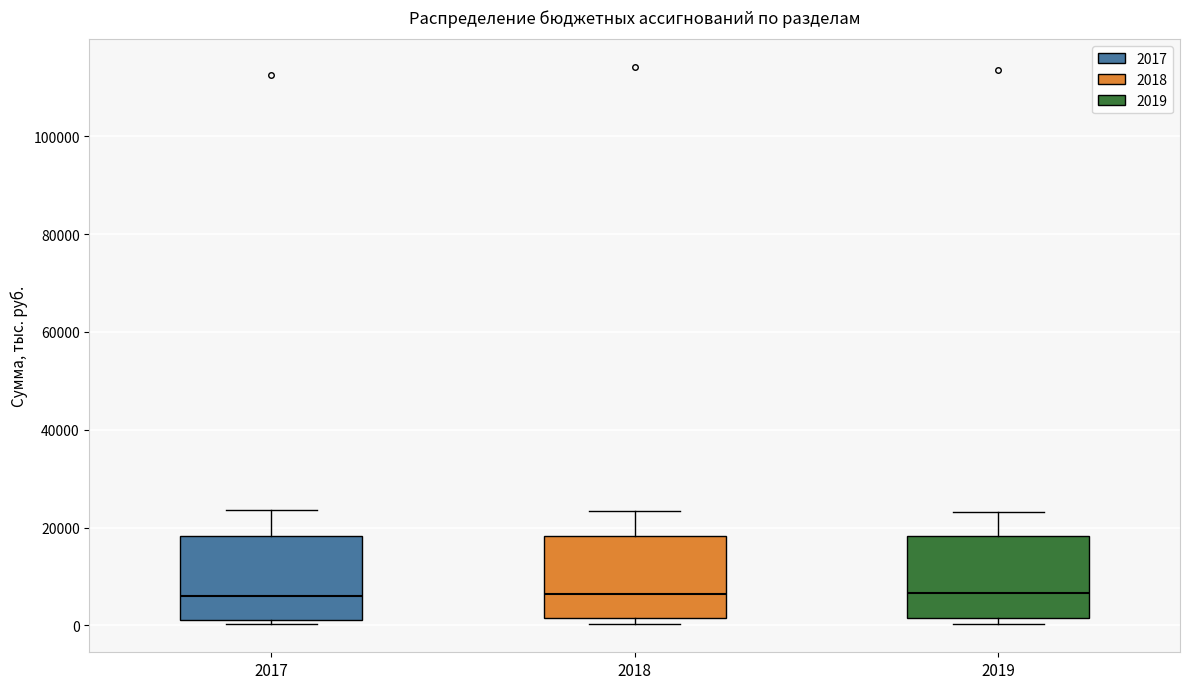

Reading left to right, transcribe this box plot: for each box, give where its median line is, the range the box spans, and where its two whiskers end, as read against the y-axis. The values are not printed on the chart, so give them approximately, as read against the axis.

2017: median 6000, box 2000 to 18000, whiskers 0 to 24000
2018: median 6000, box 2000 to 18000, whiskers 0 to 24000
2019: median 6000, box 2000 to 18000, whiskers 0 to 24000